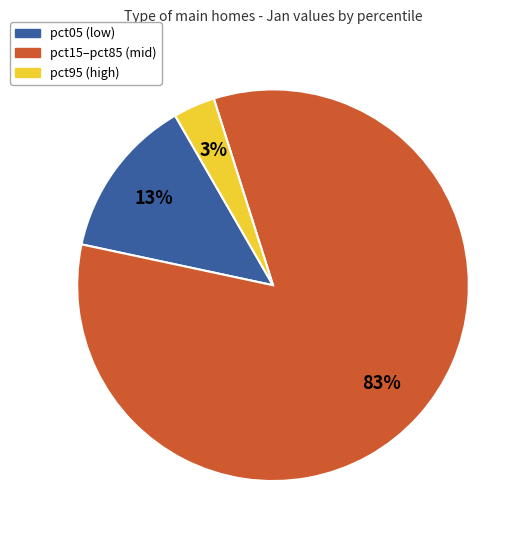

To the nearest percent, what is the average slice percentage?

33%